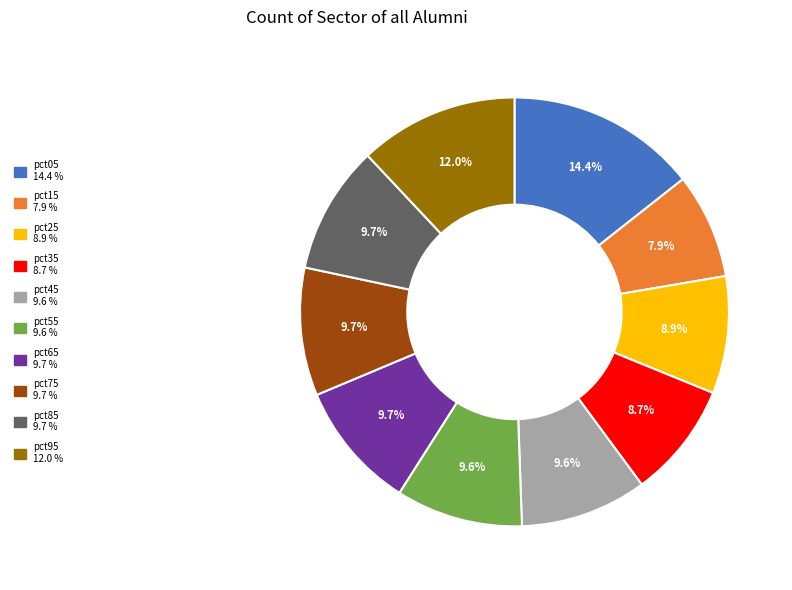

True or false: pct95 accounts for 23% of the total.

False